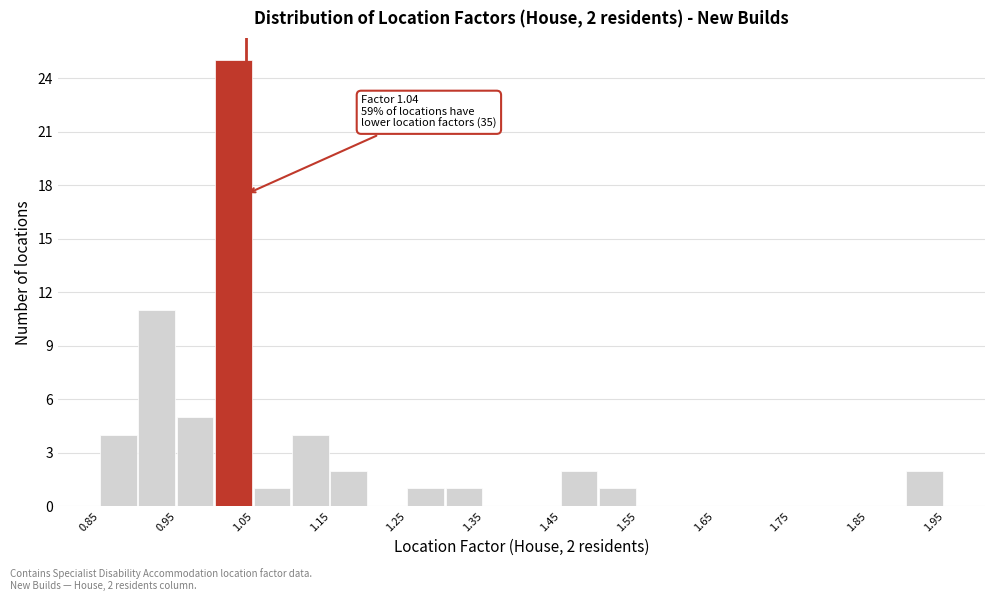

Over which range of the x-axis is the bar tallest?

1.00 to 1.05